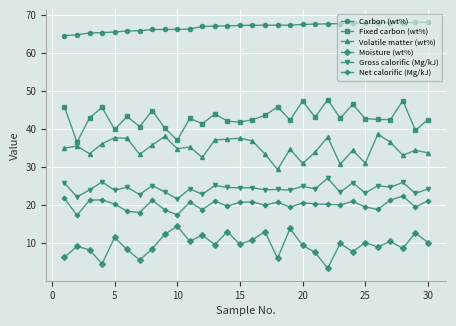

What is the maximum value shown in the chart?

68.2